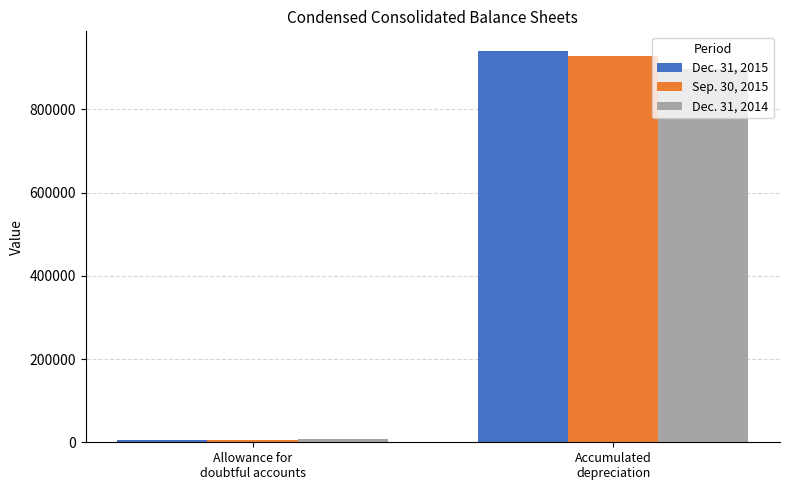

Which series has the largest range (max minus min)?

Dec. 31, 2015